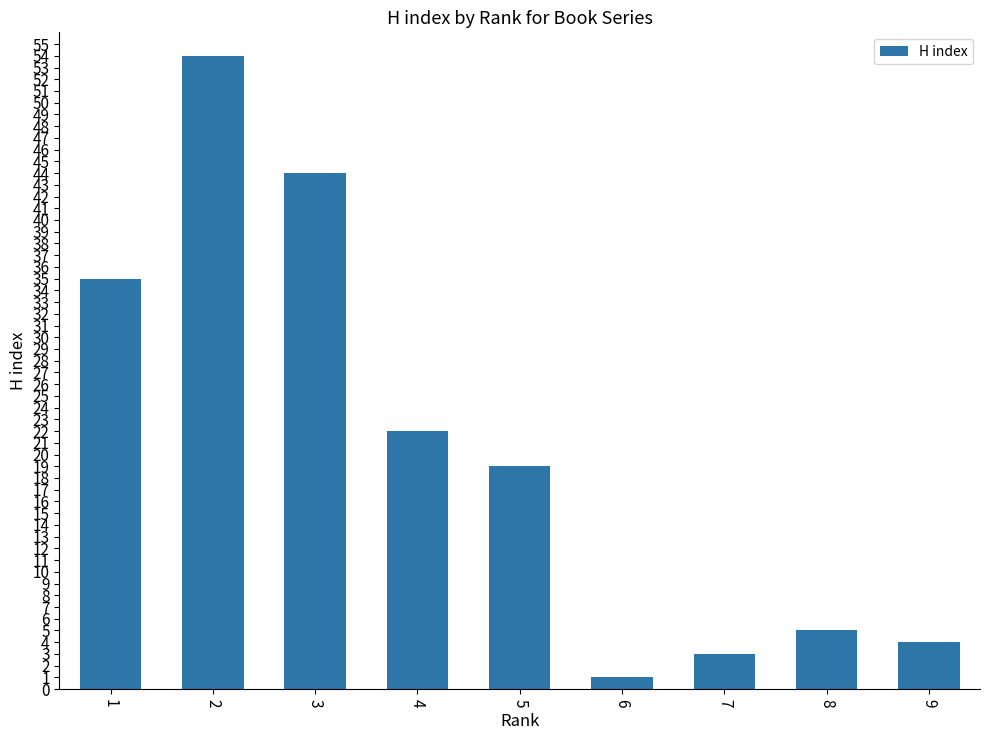

What is the difference between the maximum and minimum values?

53